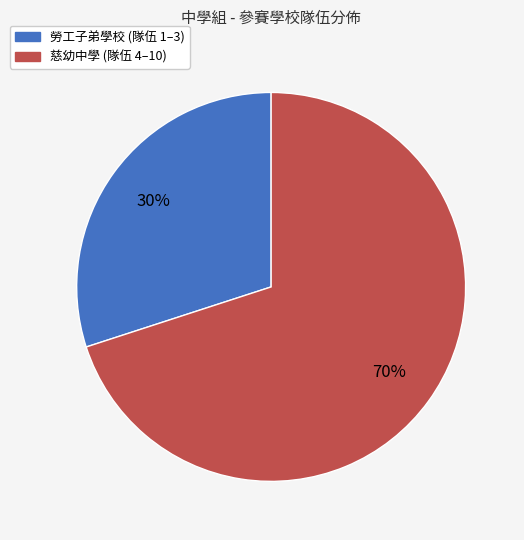

Which has a higher value, 慈幼中學 or 勞工子弟學校?

慈幼中學